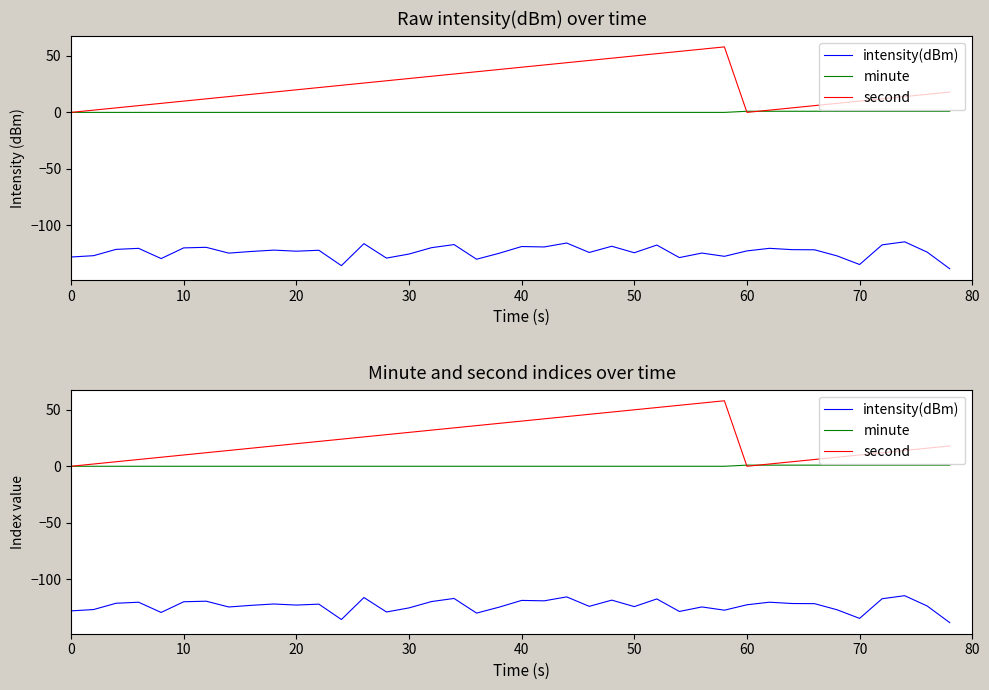

How many interior local peaks does the second series have?

1